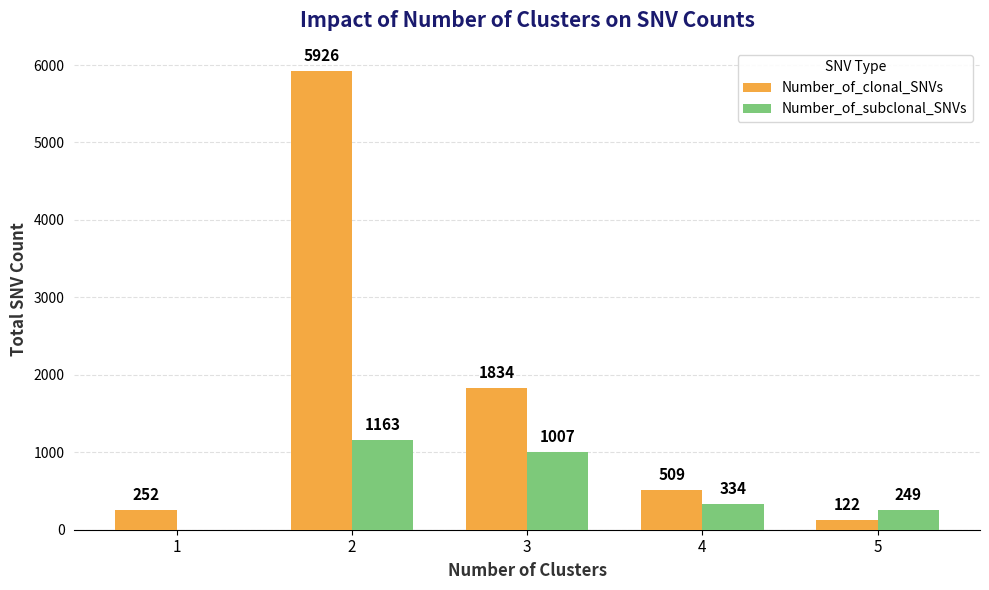

Count the number of data series in this chart.

2